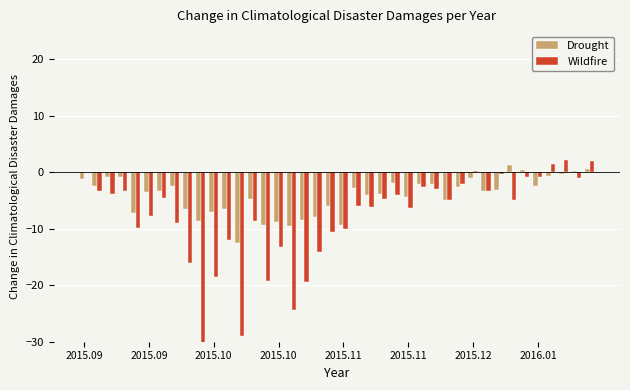

Which series has the largest total across all categories?

Drought